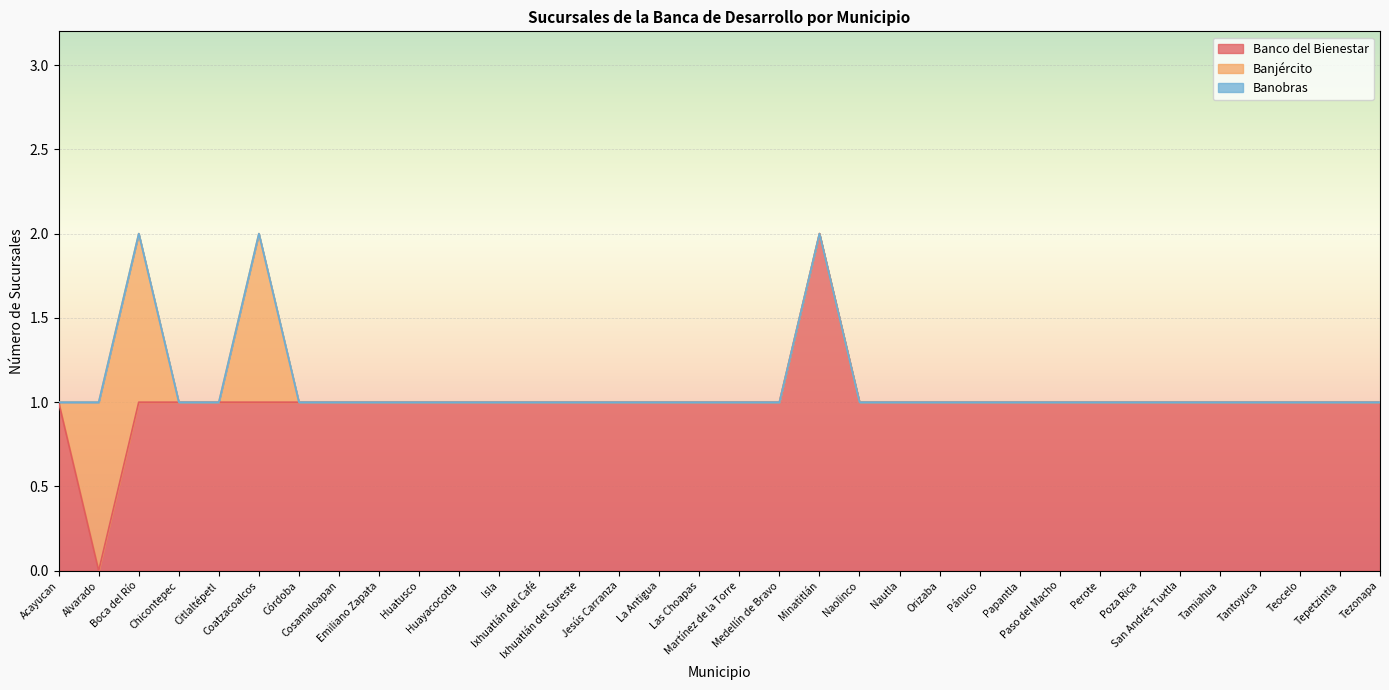

Between Isla and Tantoyuca, which is larger?

Isla